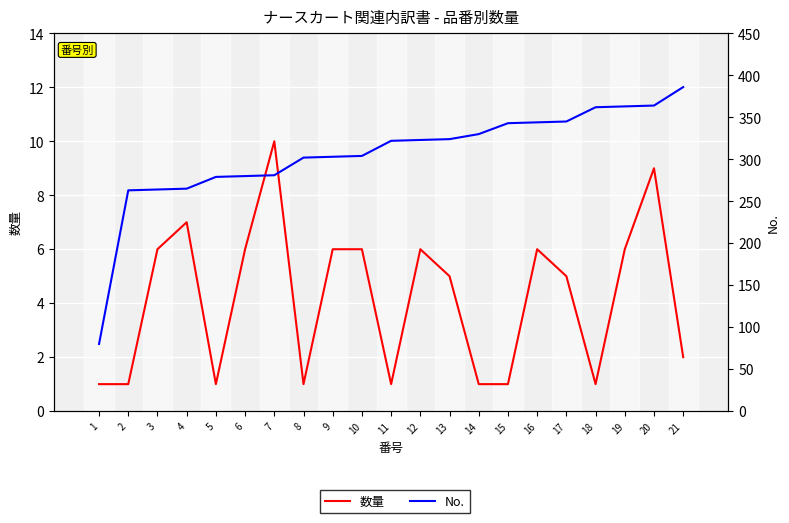

At which label does No. first exceed 322?

12